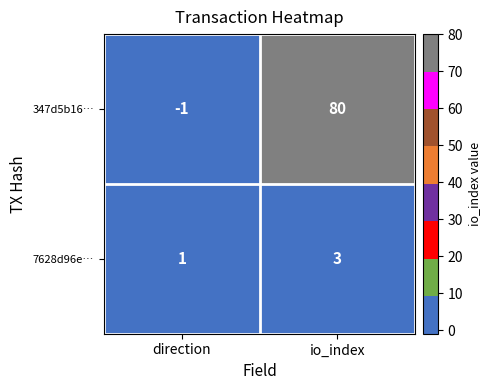

True or false: 347d5b16… has a value of -1 at direction.

True